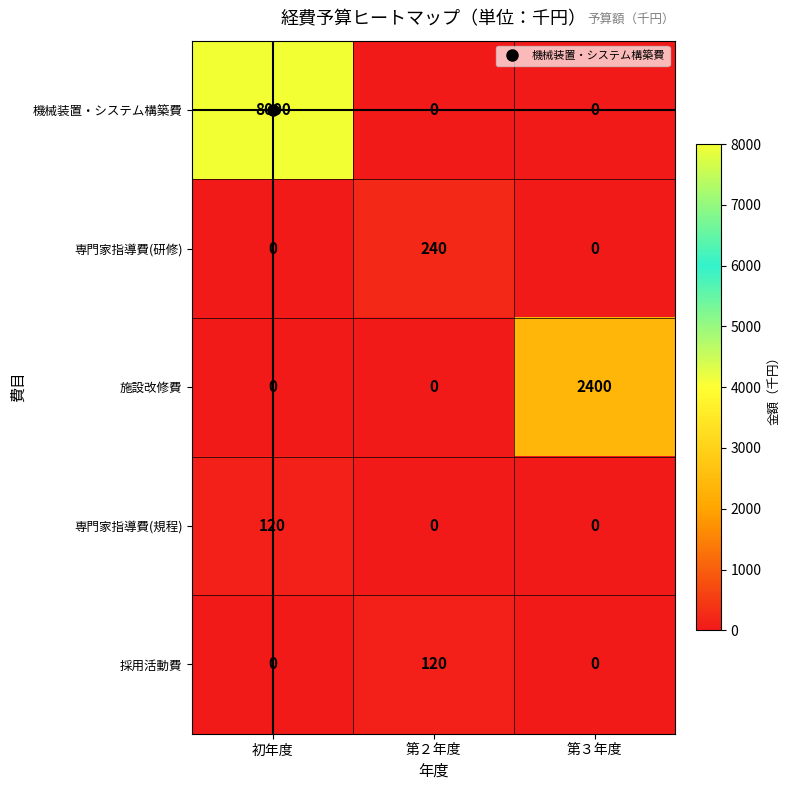

Which series has the widest spread of values?

機械装置・システム構築費